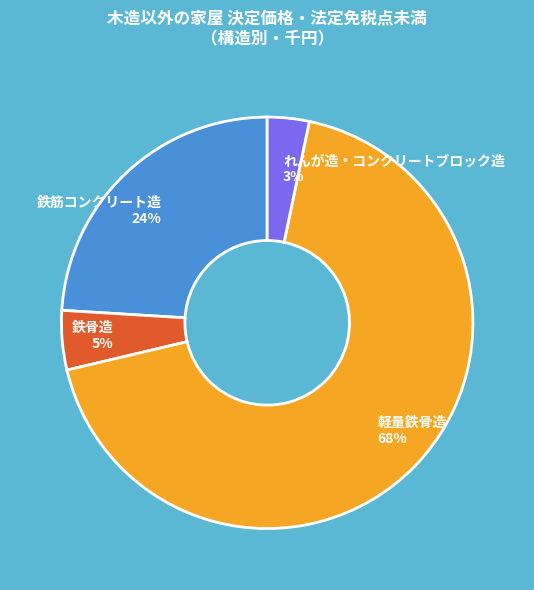

Does 軽量鉄骨造 account for over 50% of the chart?

Yes